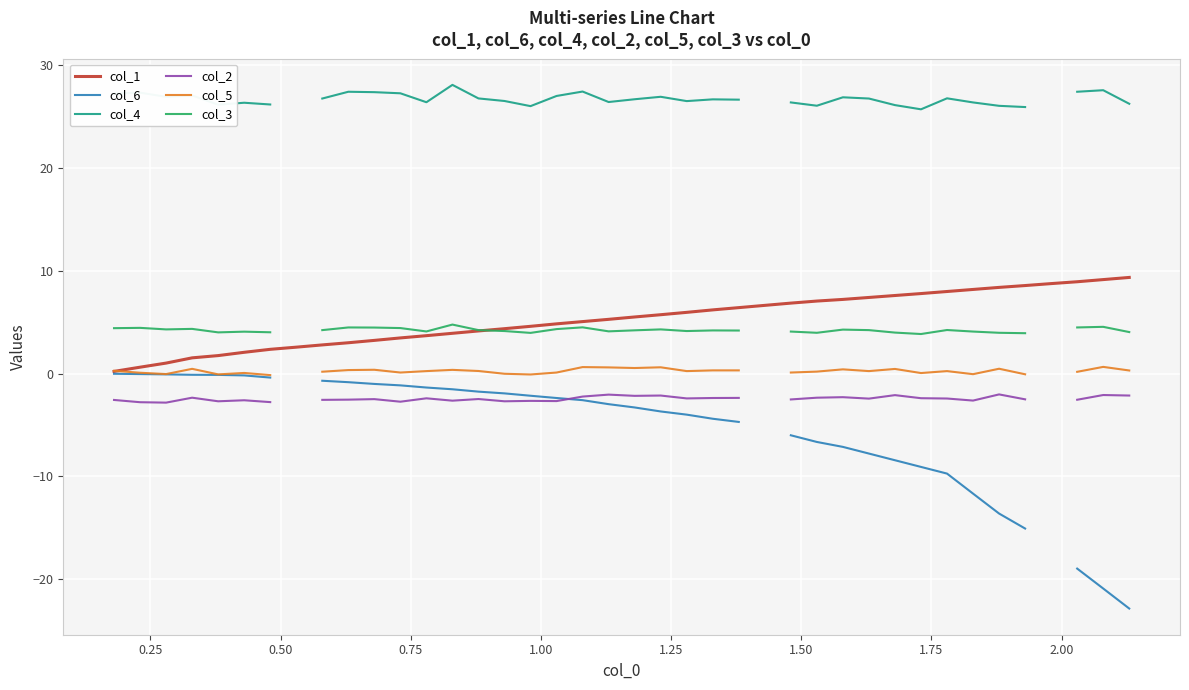

What is the maximum value for col_1?

9.4